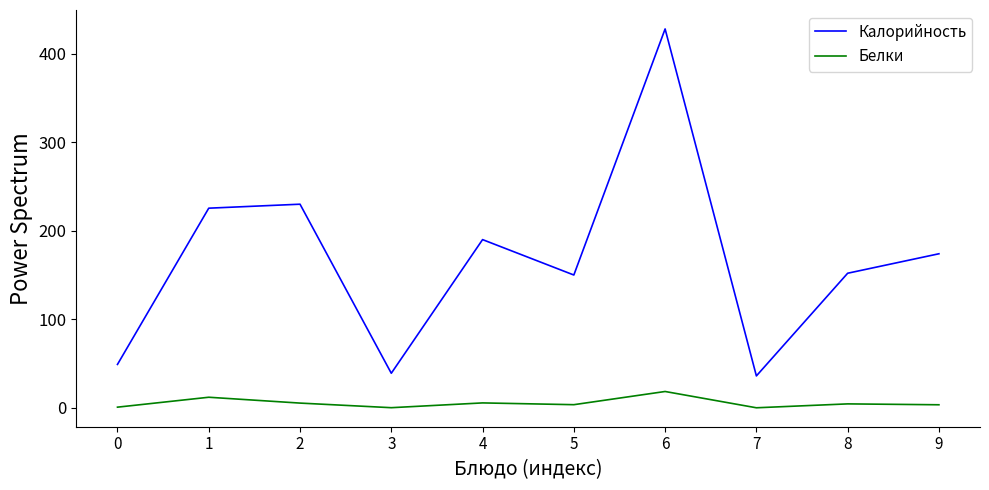

Which series has the largest range (max minus min)?

Калорийность